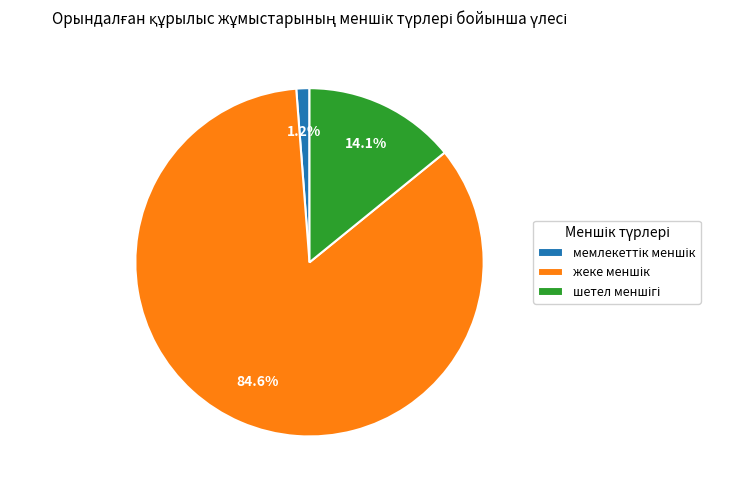

To the nearest percent, what is the difference between the largest and smallest slice percentages?

83%